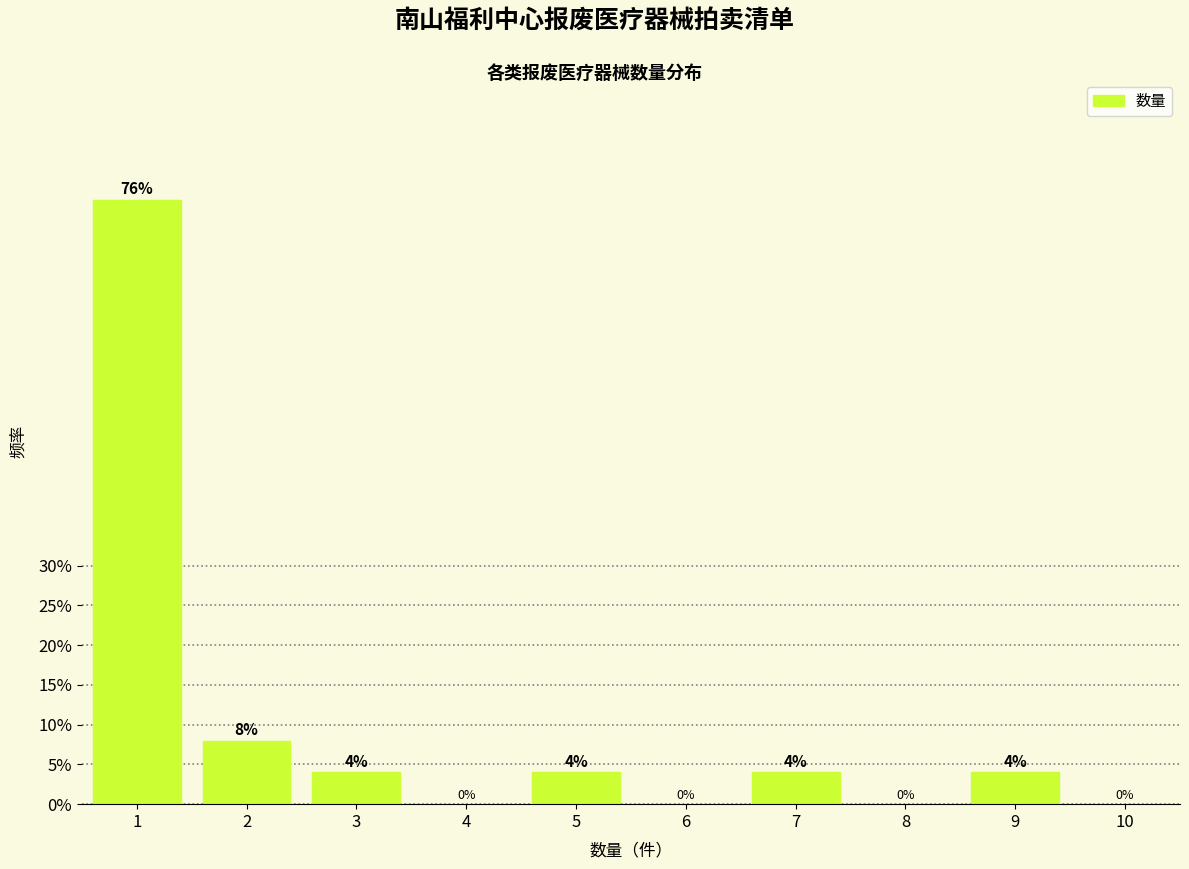

Reading right to left, list all the values displayed in this chart.

4	4	4	4	8	76